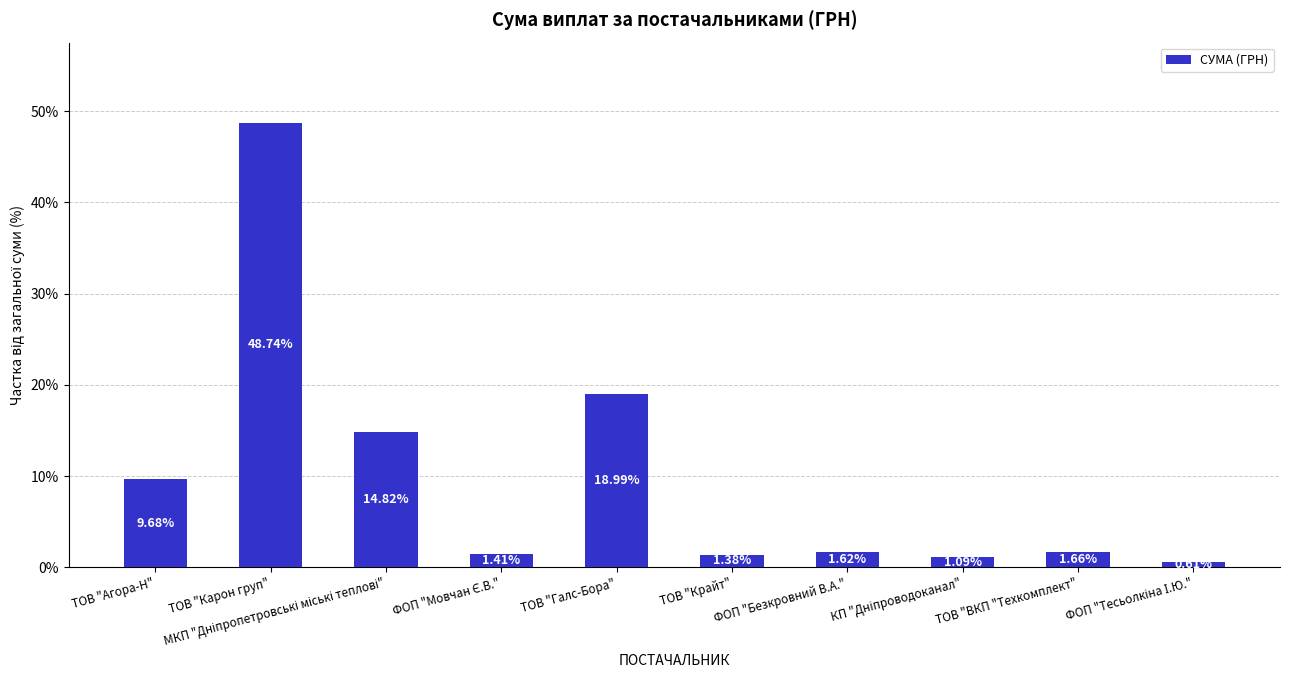

How many bars are there in total?

10